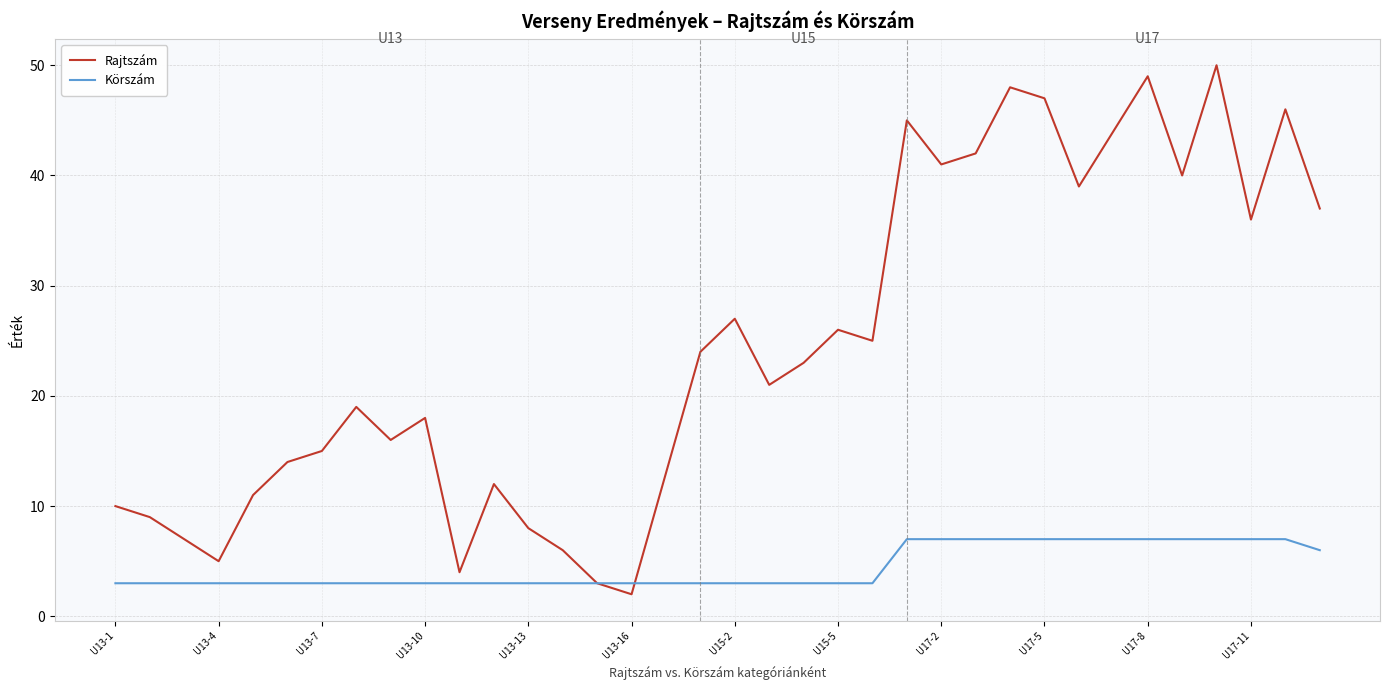

What is the highest value of the Körszám series?

7